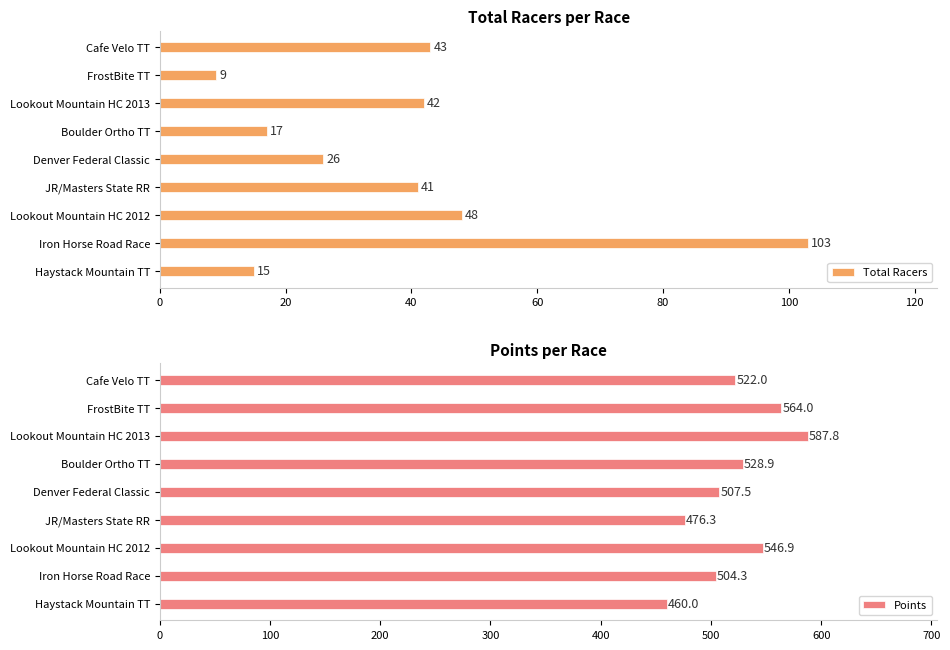

What is the approximate value of Points at Iron Horse Road Race?

504.3